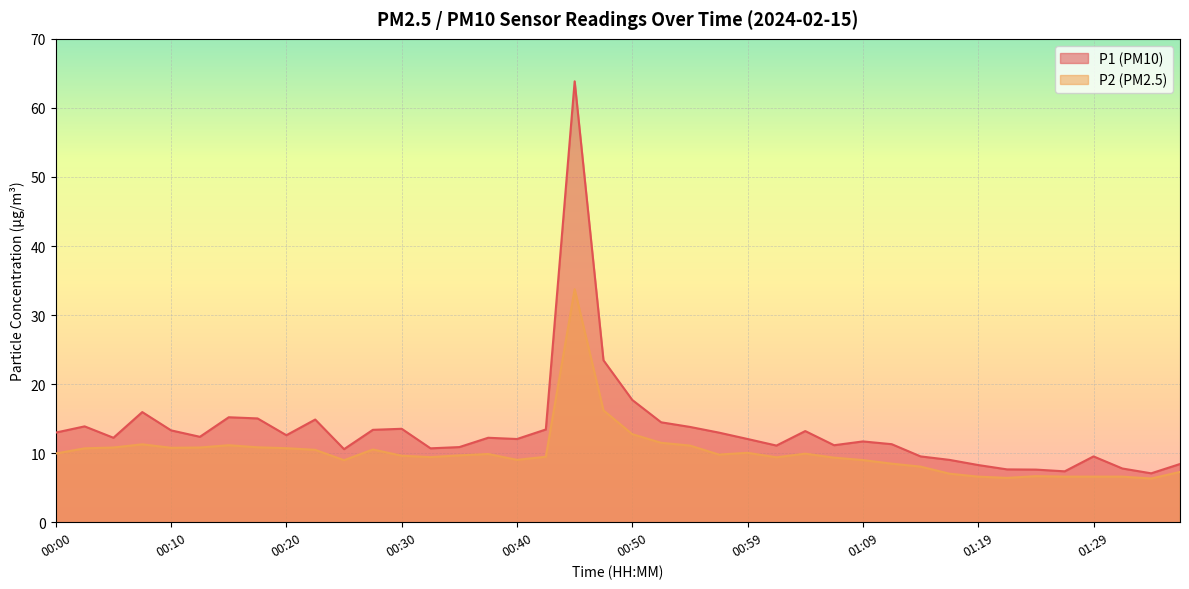

What are all the series names shown in the legend?

P1 (PM10), P2 (PM2.5)